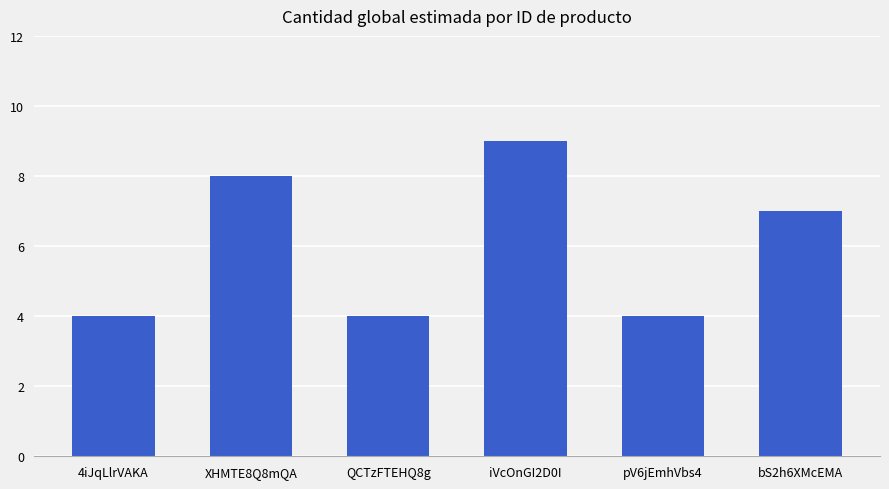

True or false: the data shows 2 at XHMTE8Q8mQA.

False